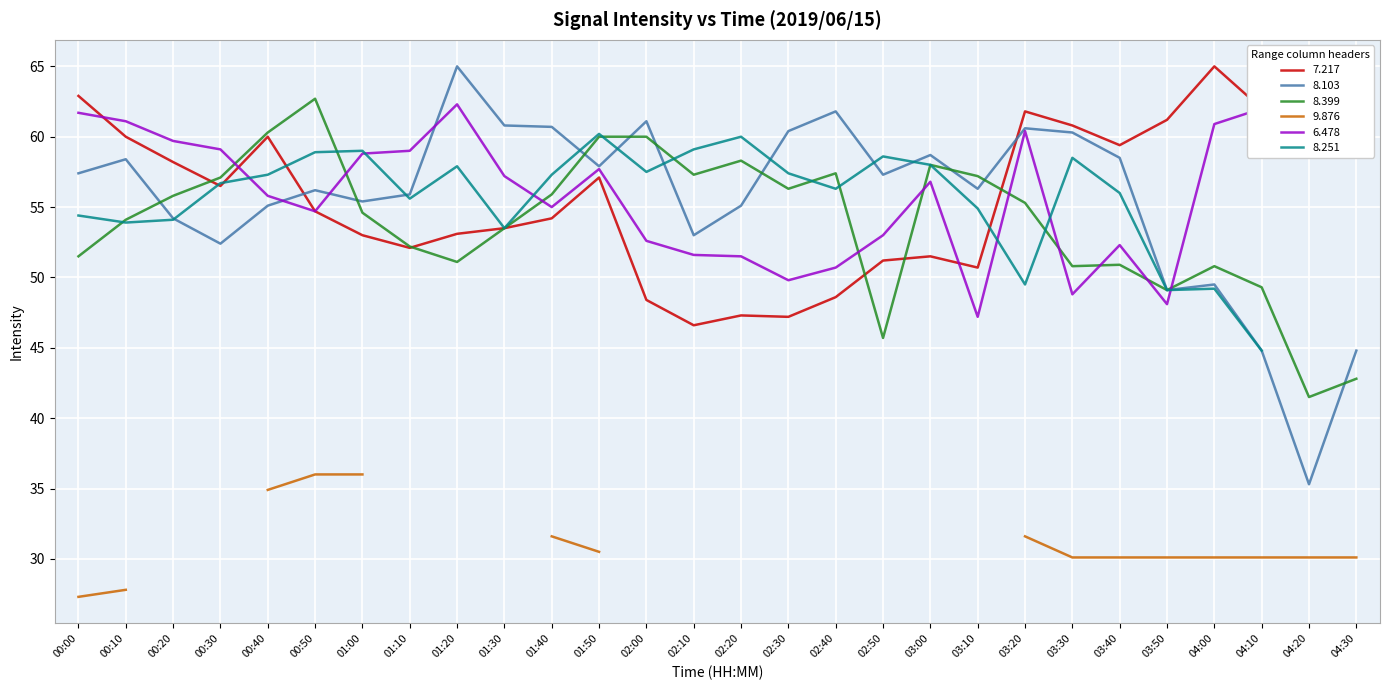

What is the value of the 7.217 point at the 23rd from the left?

59.4